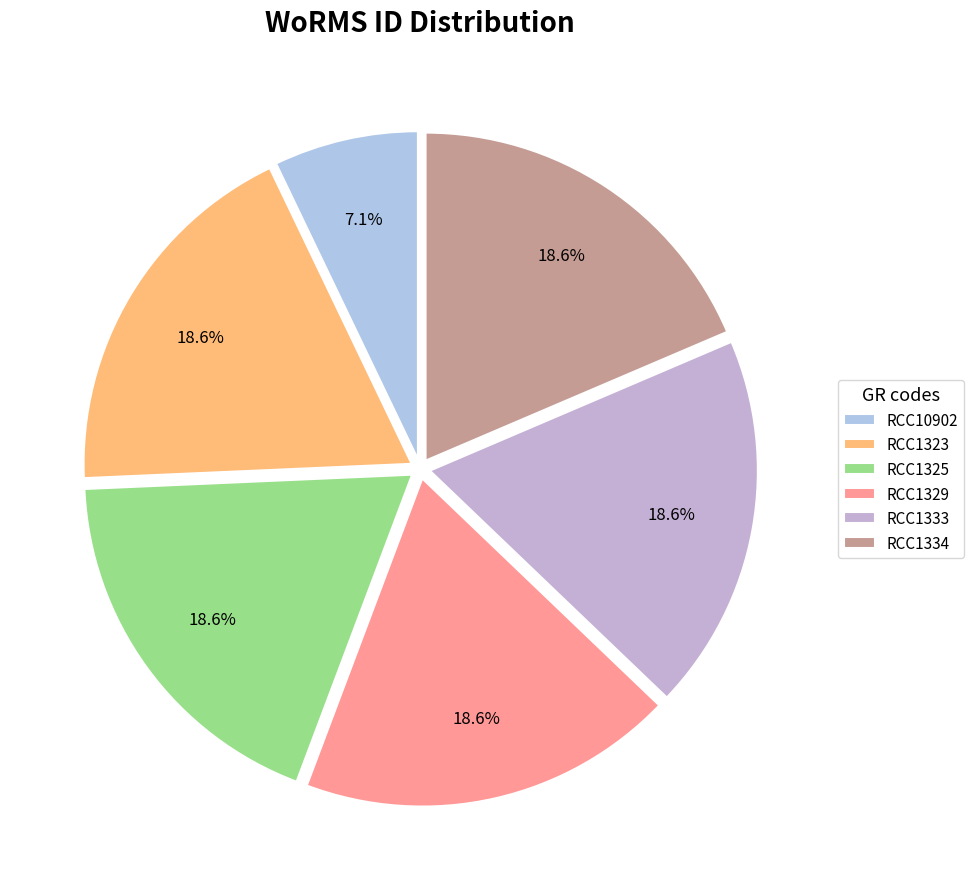

How many slices are in this pie chart?

6